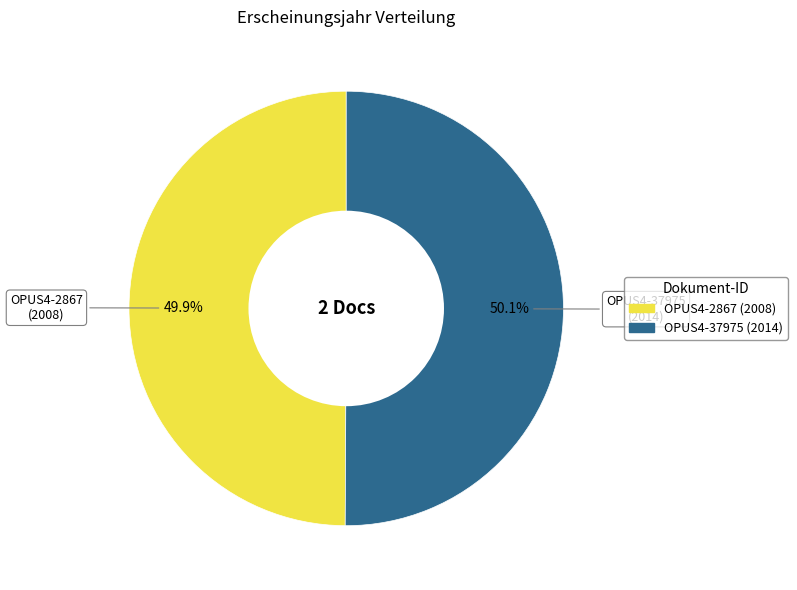

How many slices are in this pie chart?

2